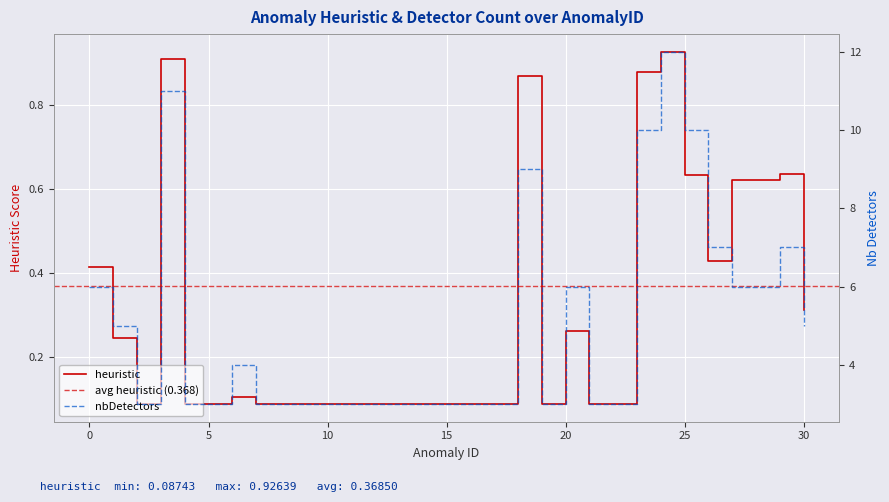

True or false: heuristic and distance cross at least once.

False